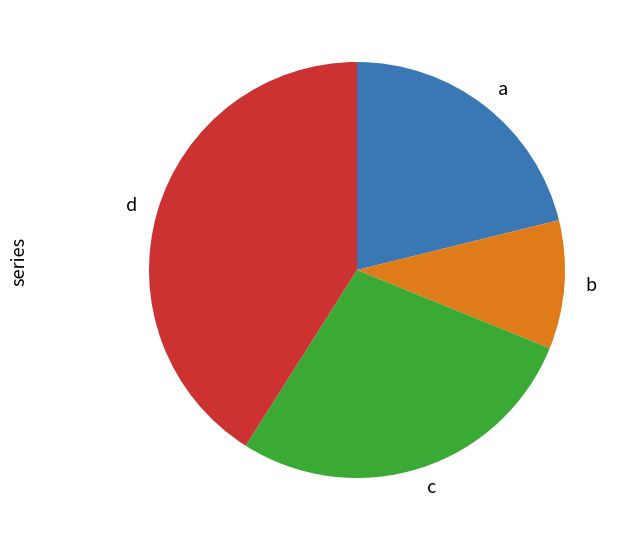

Is there a majority slice in this chart?

No